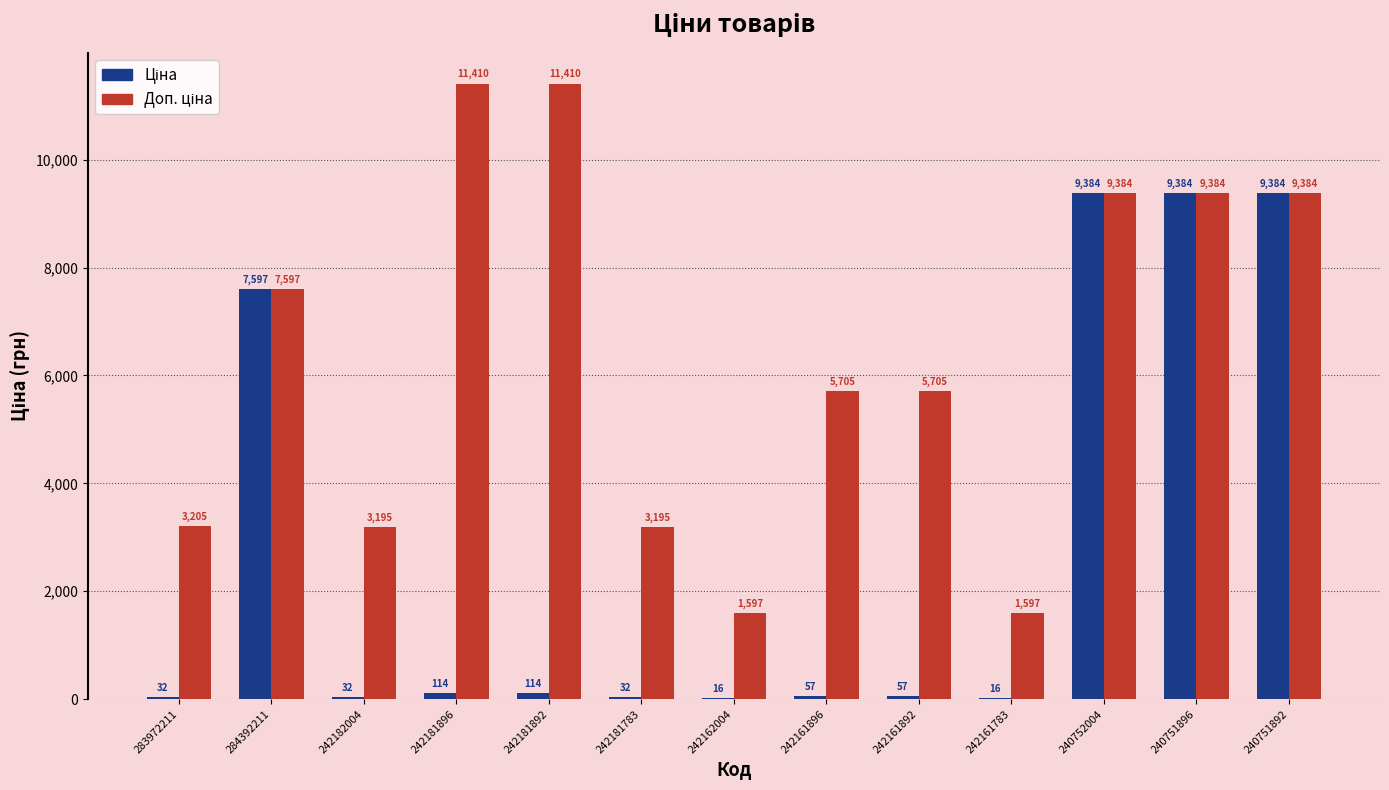

What is the maximum value shown in the chart?

11410.0